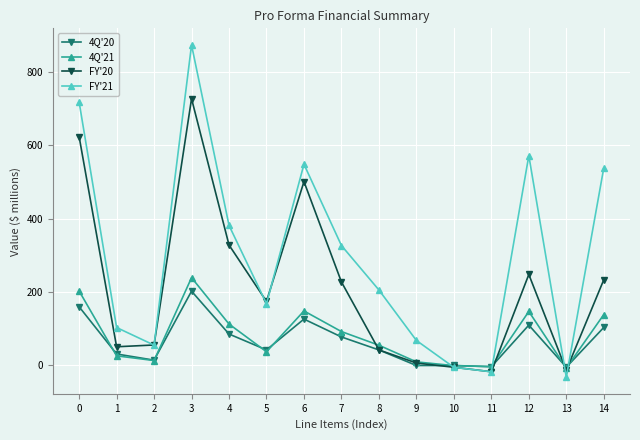

Which series changed the most between 9 and 12?

FY'21